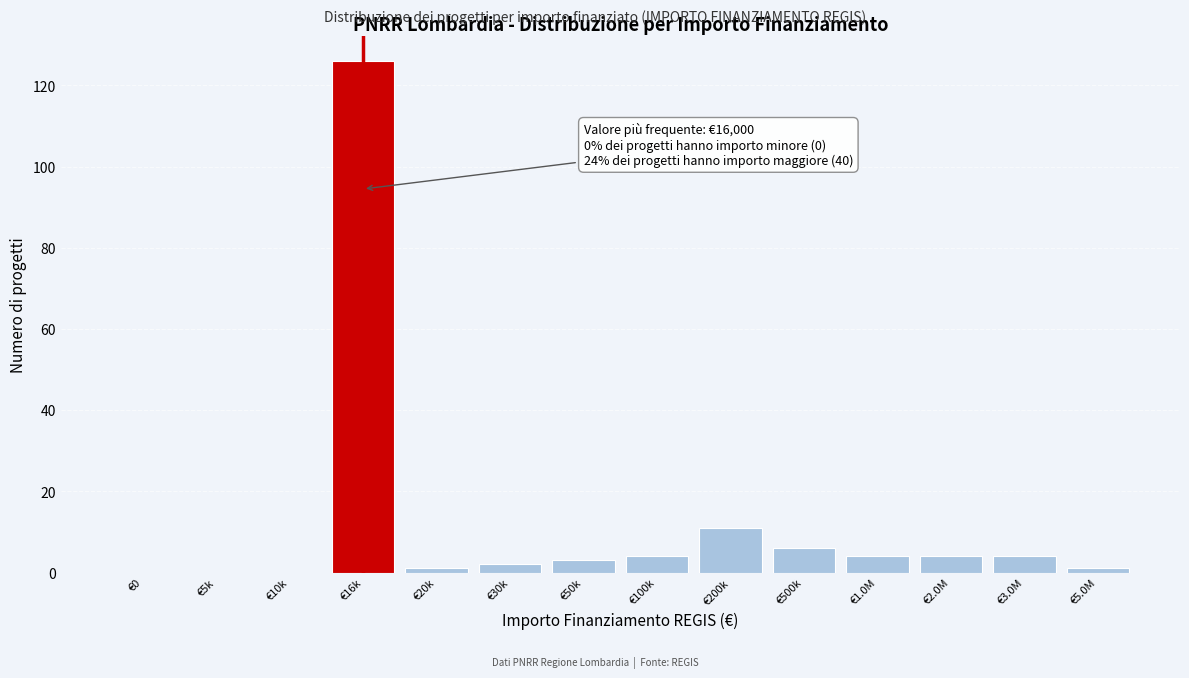

Reading left to right, transcribe all the data shown in this chart.

€0=0	€5k=0	€10k=0	€16k=126	€20k=1	€30k=2	€50k=3	€100k=4	€200k=11	€500k=6	€1.0M=4	€2.0M=4	€3.0M=4	€5.0M=1